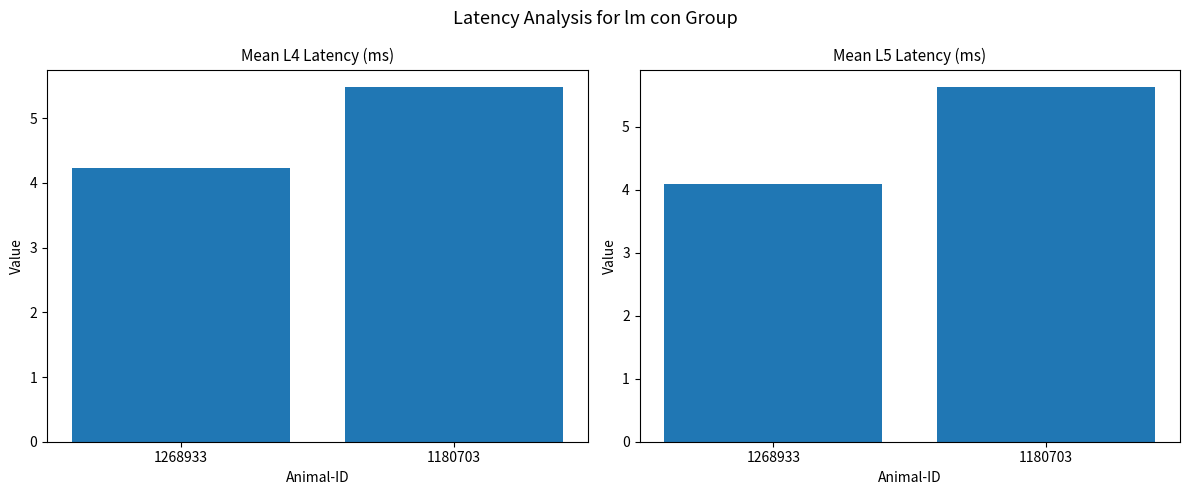

The value of L5-lat2on mean at 1268933 is 0.9. True or false?

False